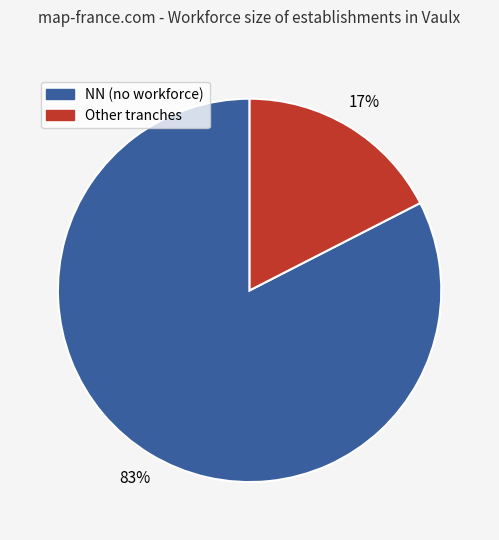

Is there a majority slice in this chart?

Yes